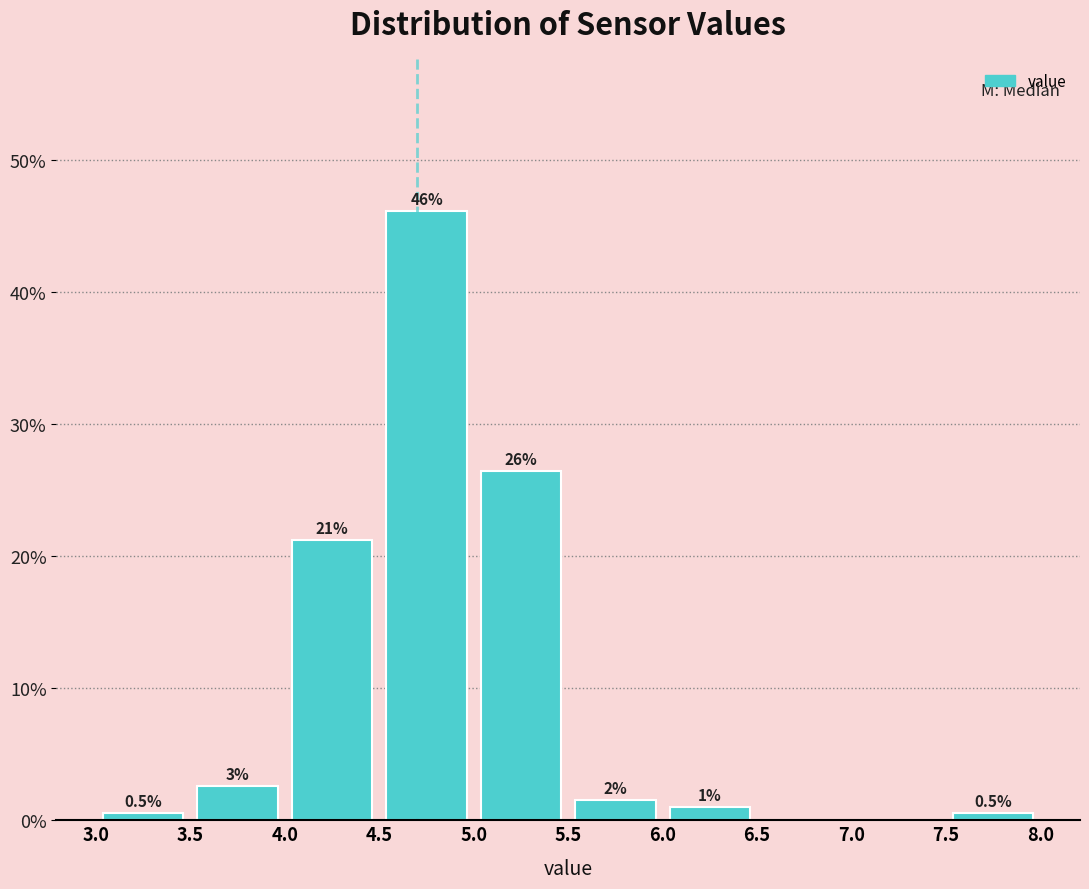

Over which range of the x-axis is the bar tallest?

4.5 to 5.0